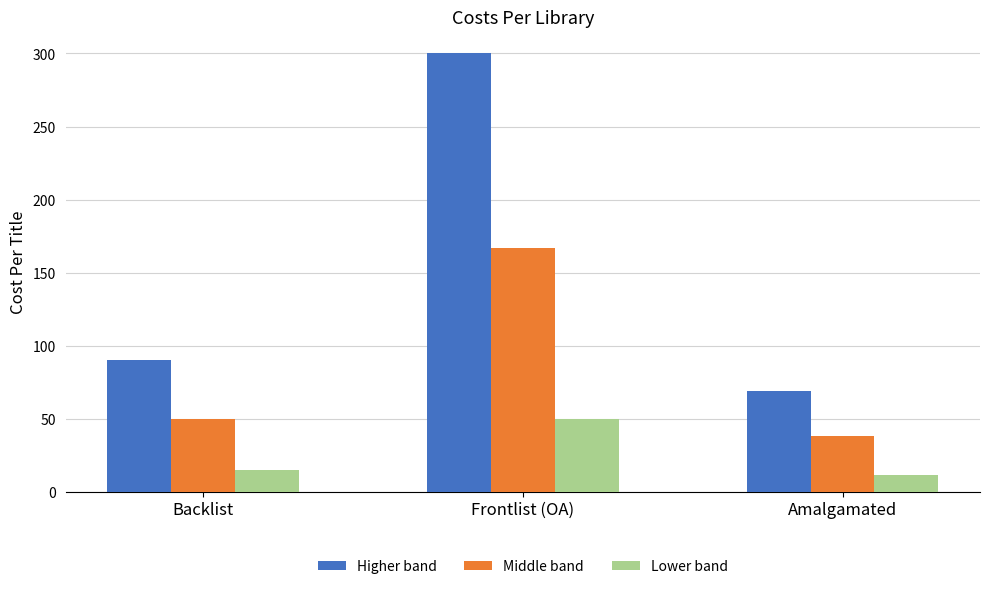

What is the total value across all series at Frontlist (OA)?

516.7